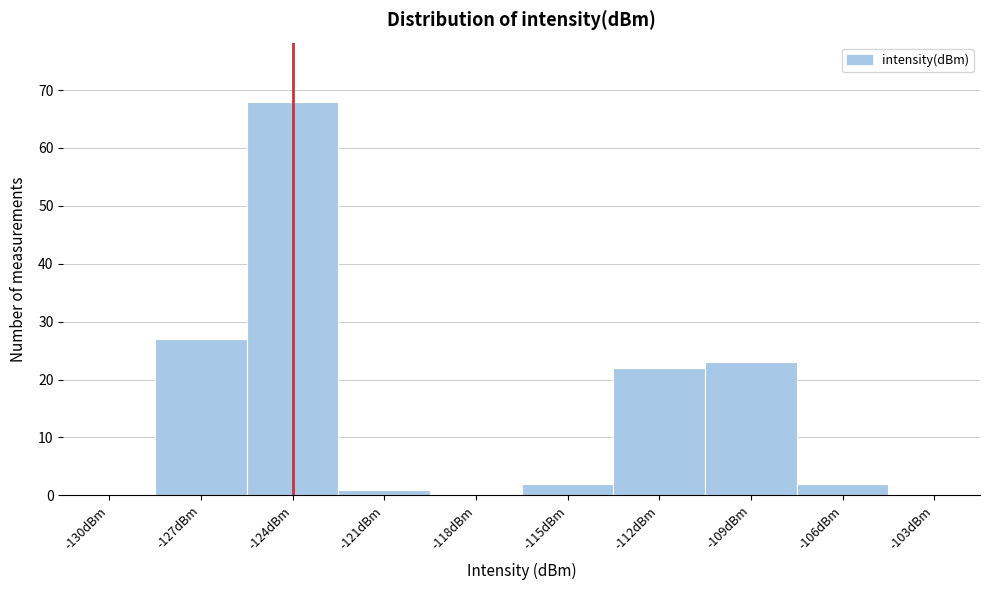

Reading left to right, extract all data points from this chart.

-130dBm=0	-127dBm=27	-124dBm=68	-121dBm=1	-118dBm=0	-115dBm=2	-112dBm=22	-109dBm=23	-106dBm=2	-103dBm=0